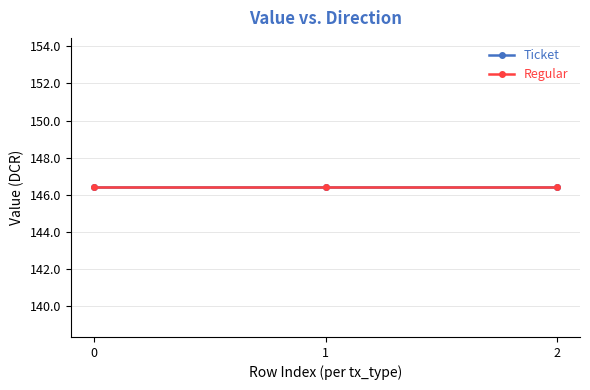

How many values in the Regular (direction=1) series exceed 146?

3